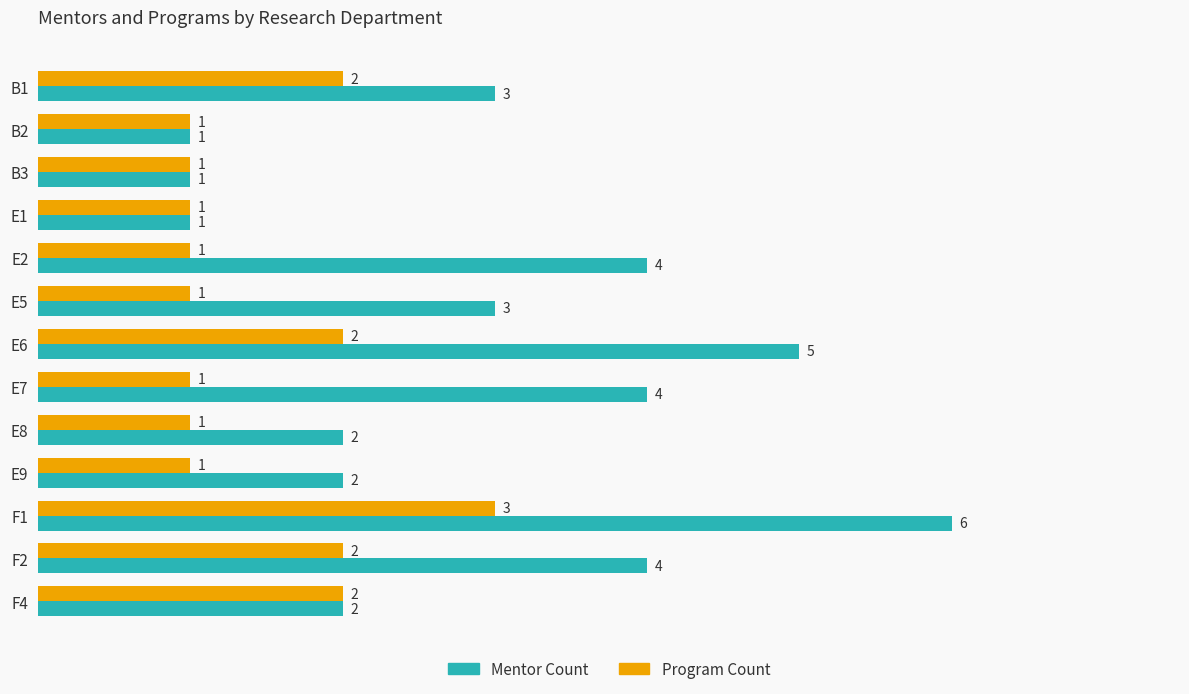

Which category has the highest value in the Program Count series?

F1